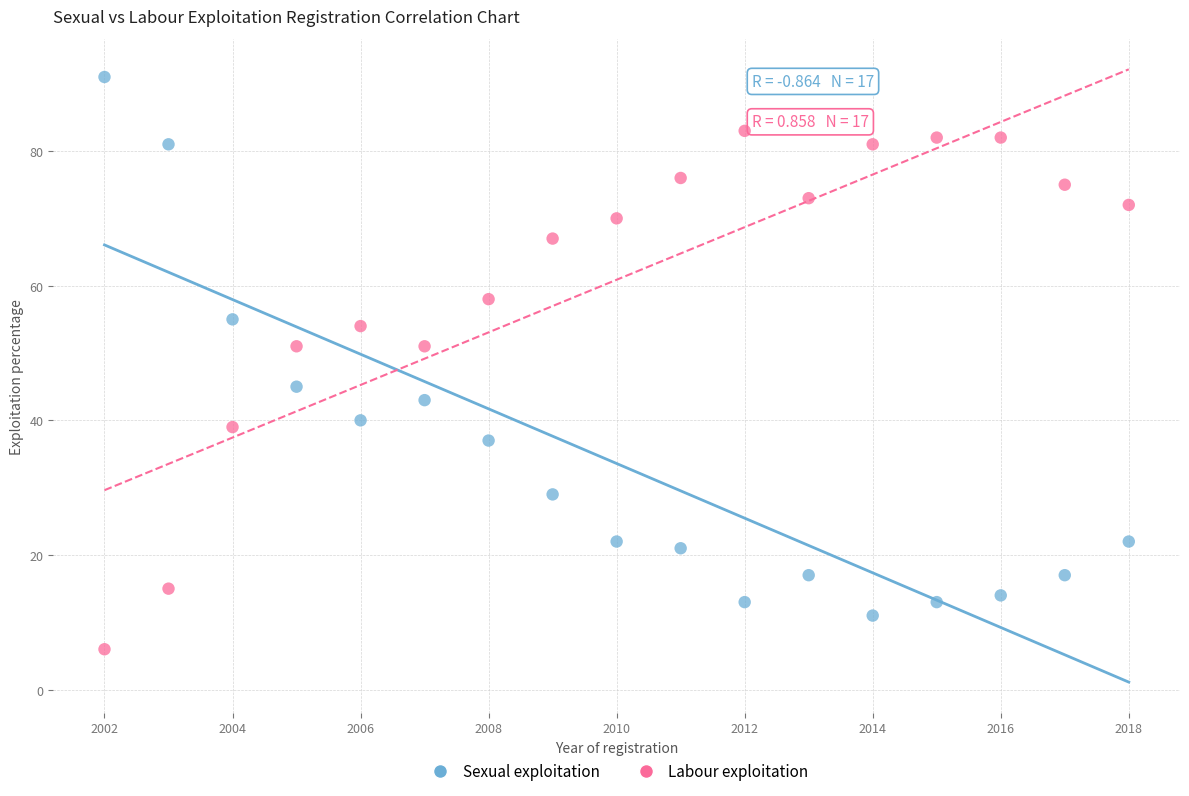

Which series contains the lowest Y value?

Labour exploitation